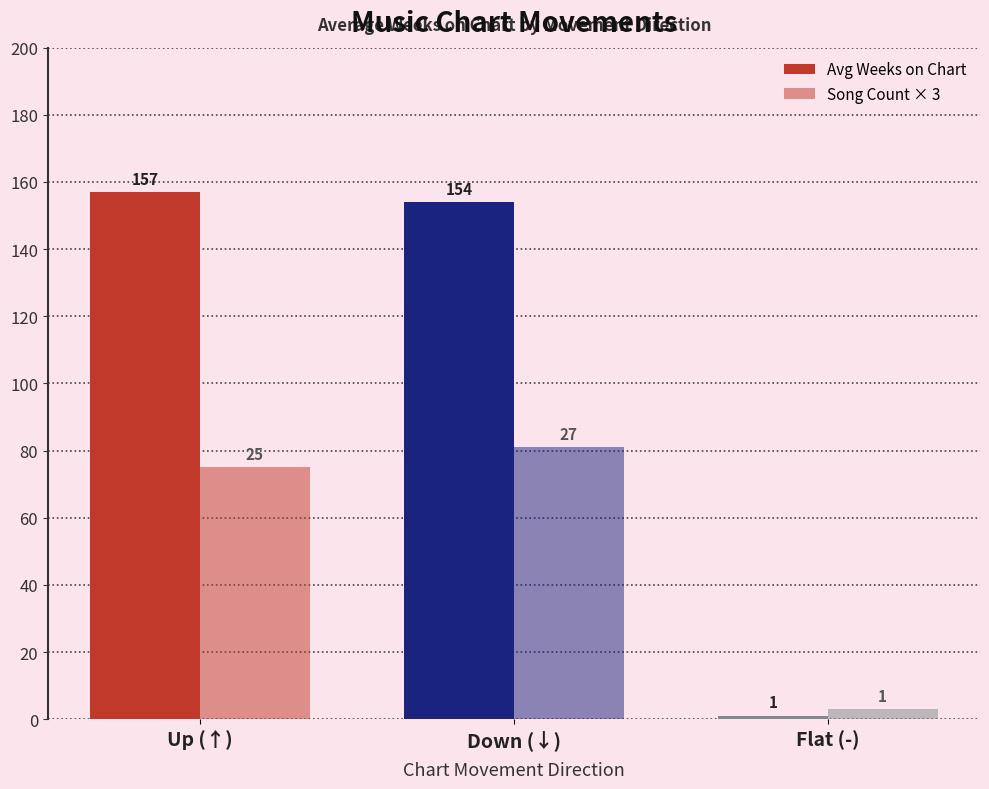

Reading left to right, extract all data points from this chart.

Avg Weeks on Chart: 157	154	1
Song Count × 3: 75	81	3